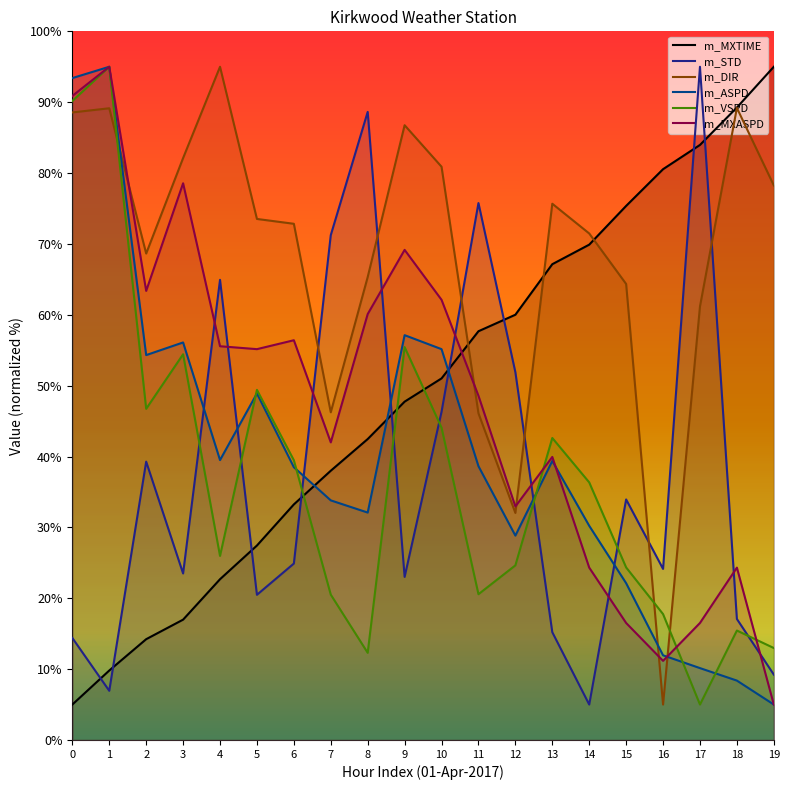

Between 9 and 18, which is larger?

18